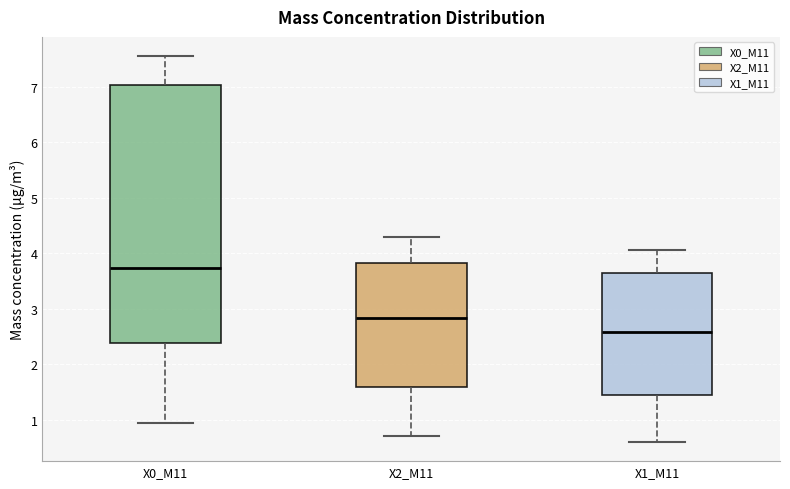

Reading left to right, transcribe this box plot: for each box, give where its median line is, the range the box spans, and where its two whiskers end, as read against the y-axis. The values are not printed on the chart, so give them approximately, as read against the axis.

X0_M11: median 3.7, box 2.4 to 7.0, whiskers 0.9 to 7.6
X2_M11: median 2.8, box 1.6 to 3.8, whiskers 0.7 to 4.3
X1_M11: median 2.6, box 1.5 to 3.6, whiskers 0.6 to 4.1